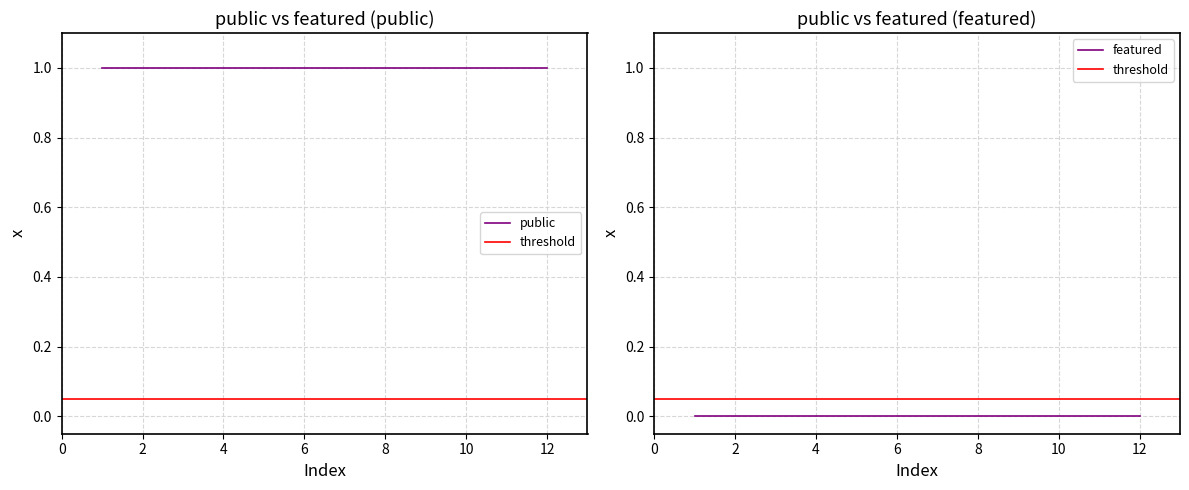

How many data points does each series have?

12